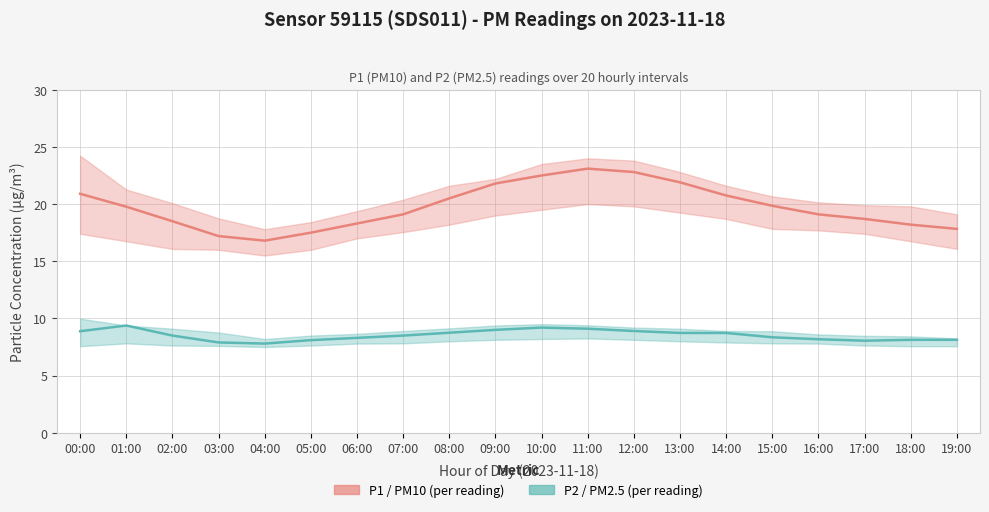

Rank the series at 15:00 from lowest to highest value.

P2 (PM2.5), P1 (PM10)